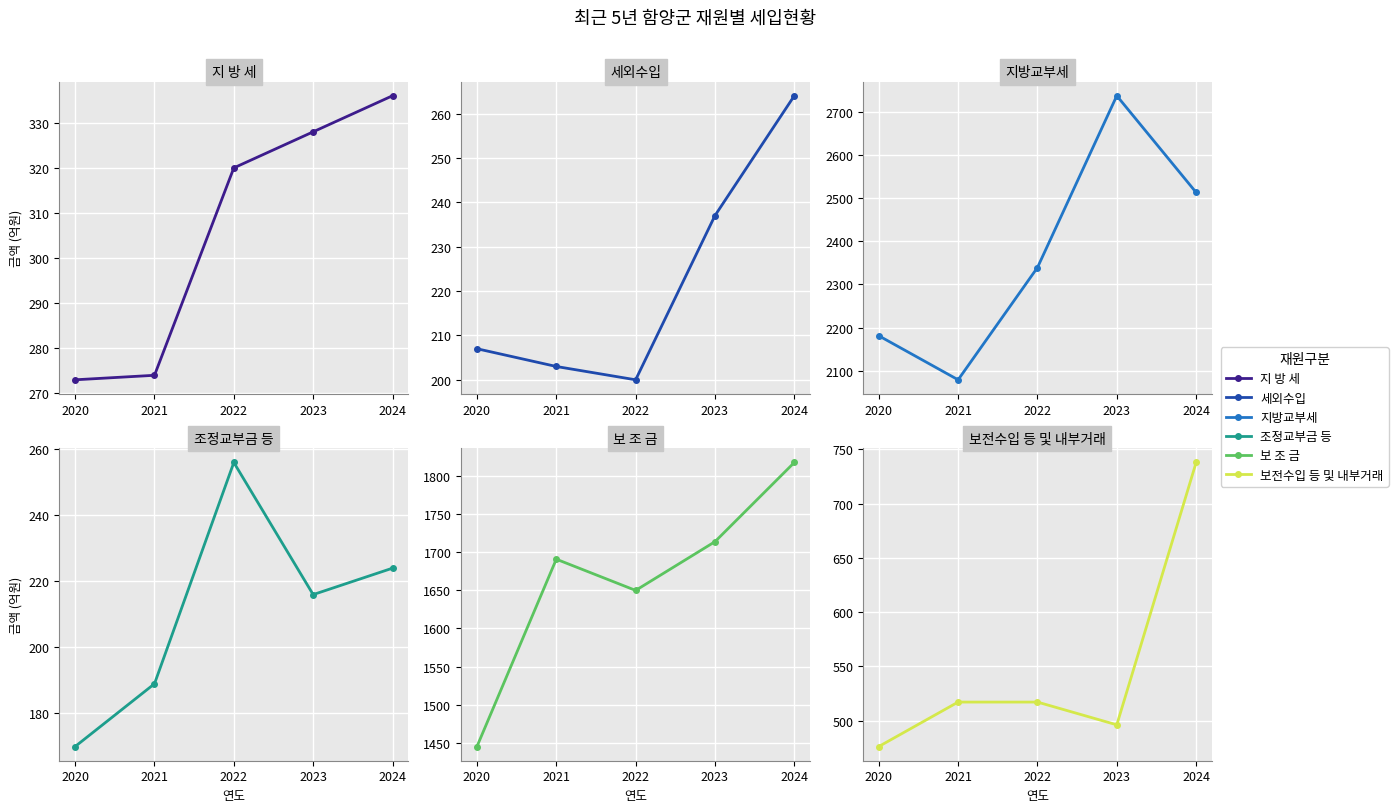

True or false: 보 조 금 and 지 방 세 intersect in this chart.

False